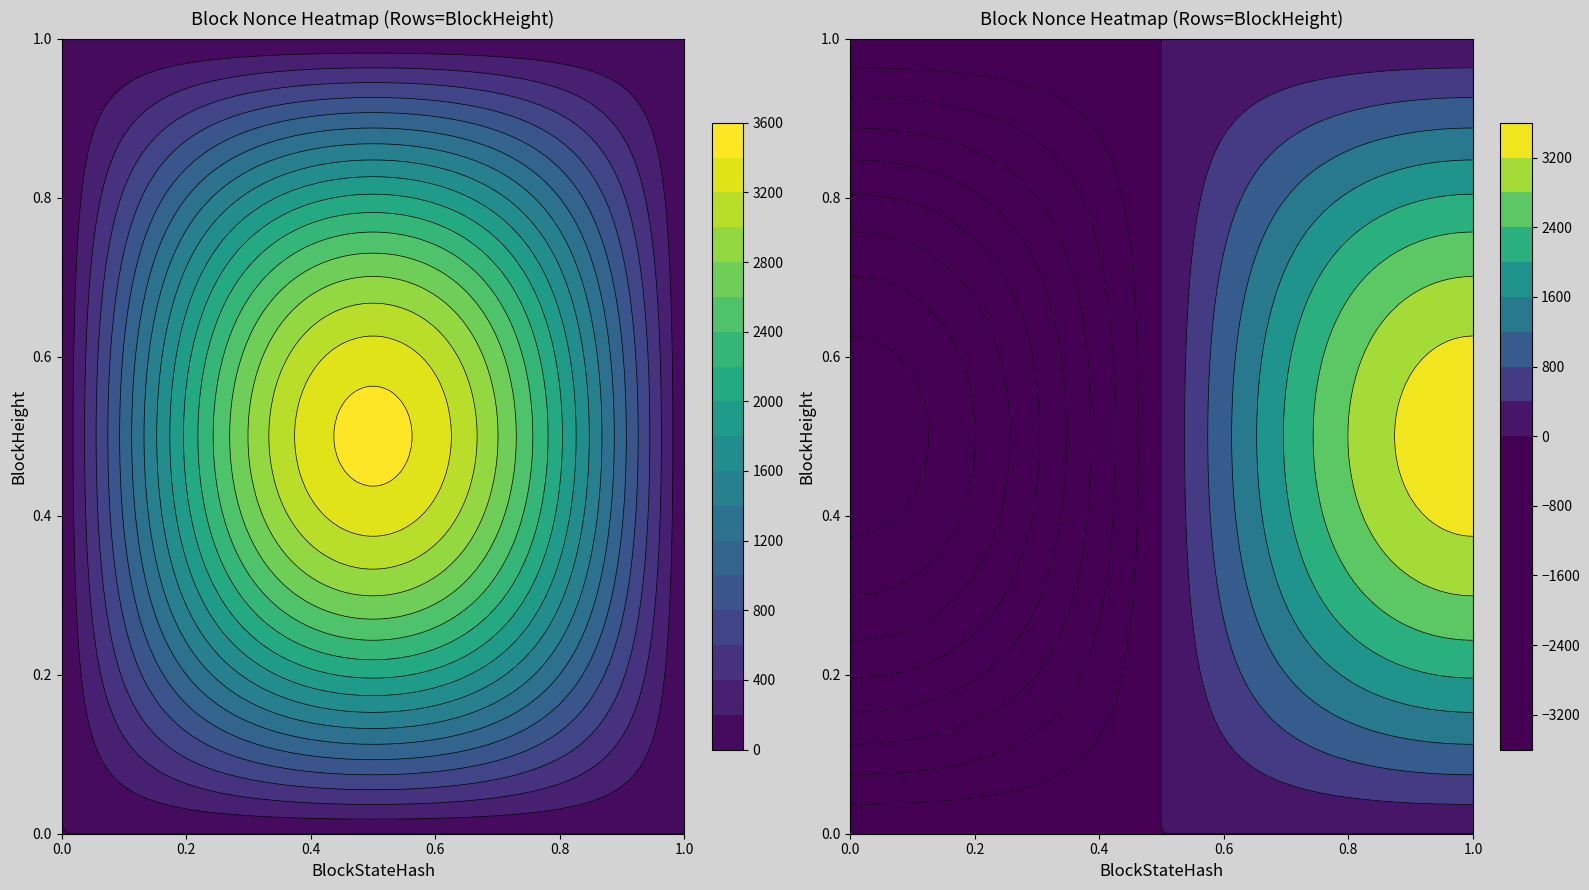

At which category is the sum across all series the highest?

1